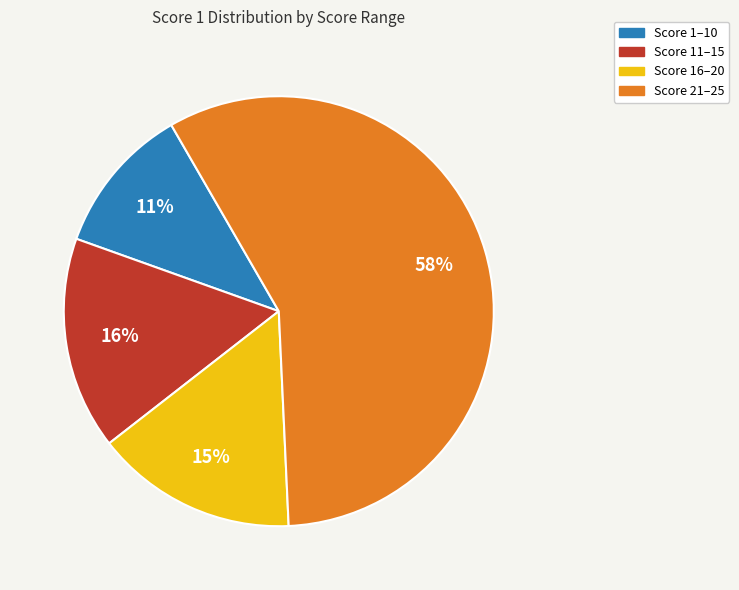

Is there a majority slice in this chart?

Yes